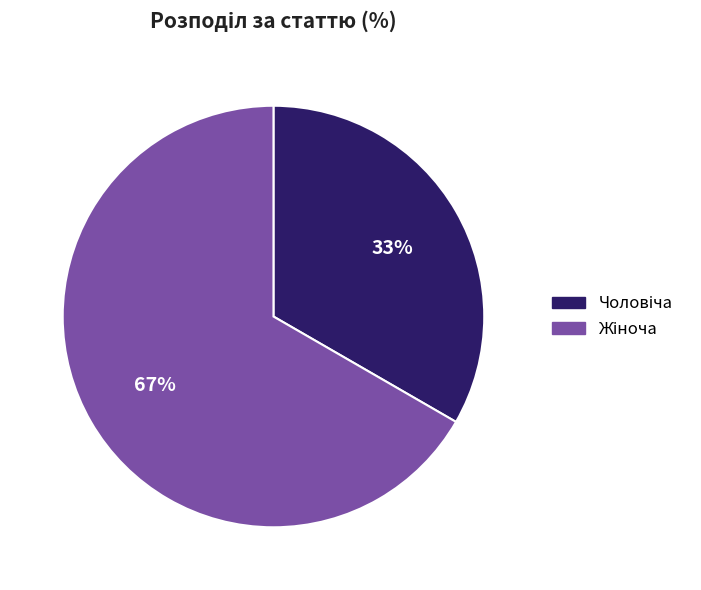

Does any single category account for the majority?

Yes